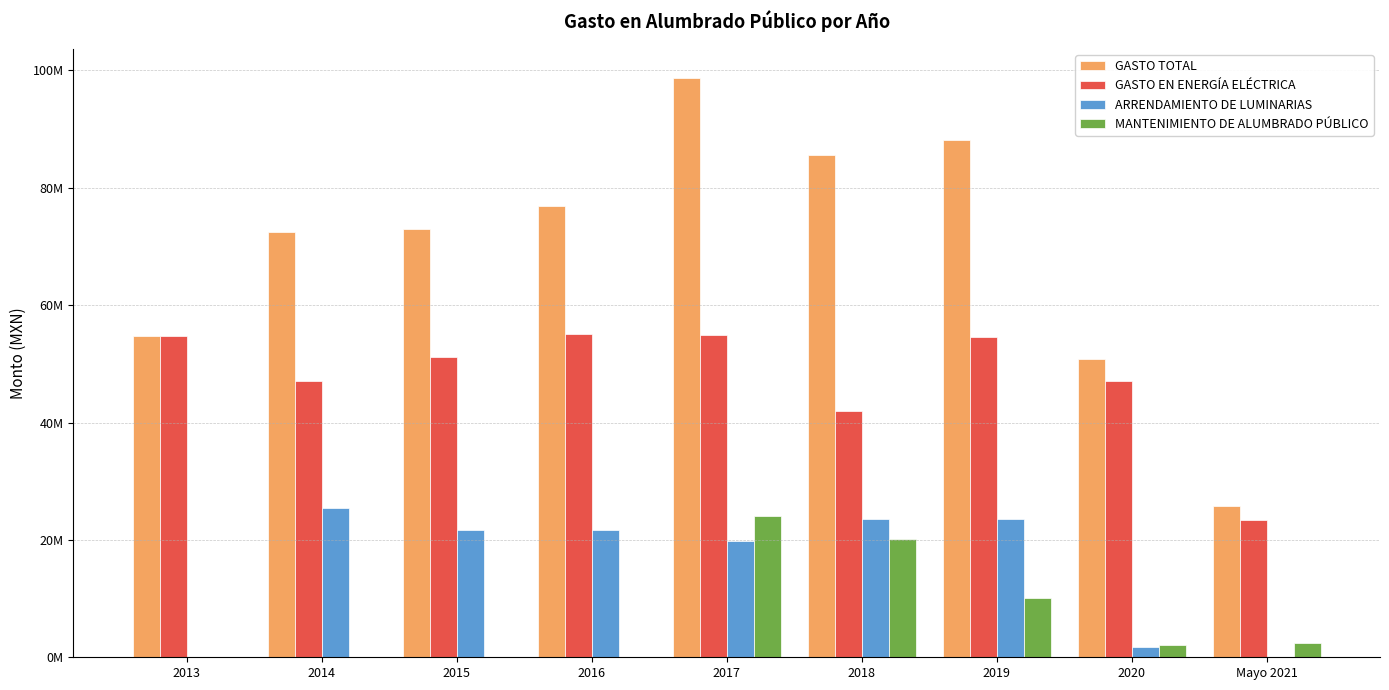

Which category has the highest value across all series?

2017